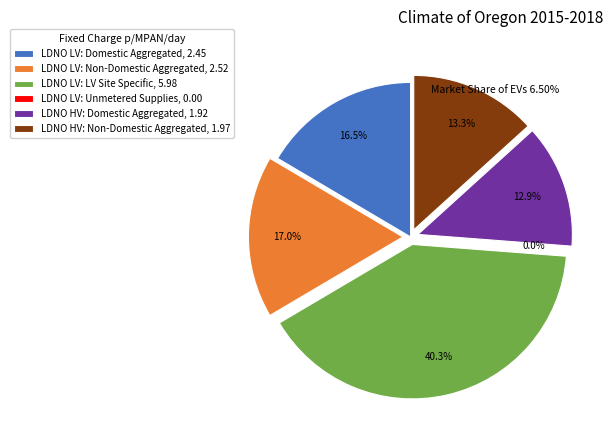

Is there any slice that represents more than half of the pie?

No